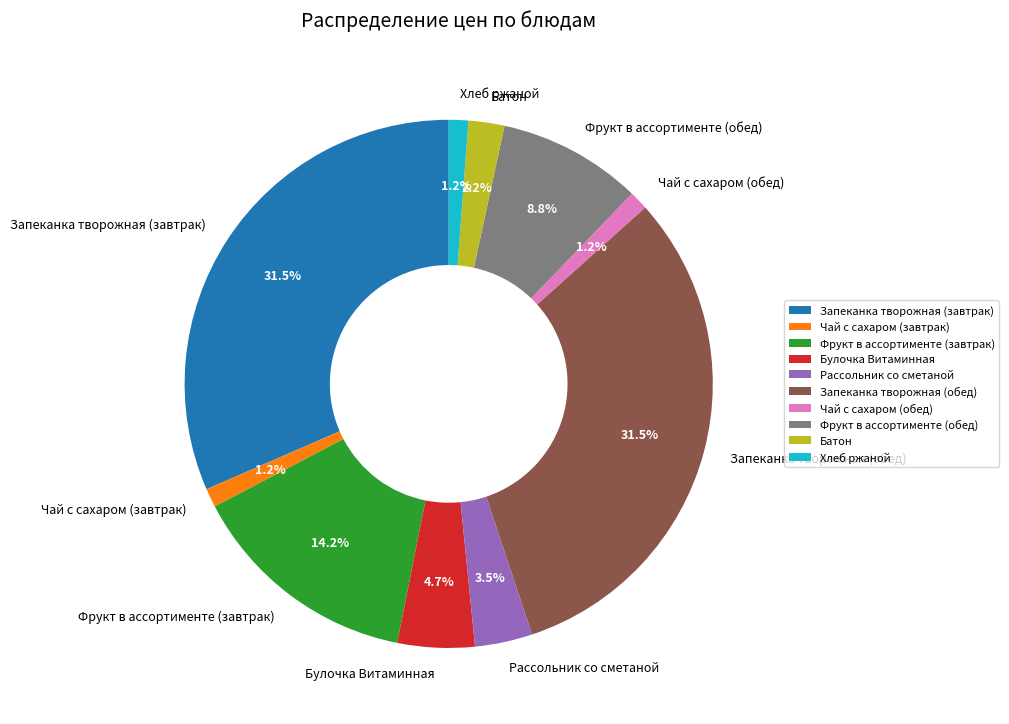

The Фрукт в ассортименте (завтрак) slice represents 14% of the pie. True or false?

True